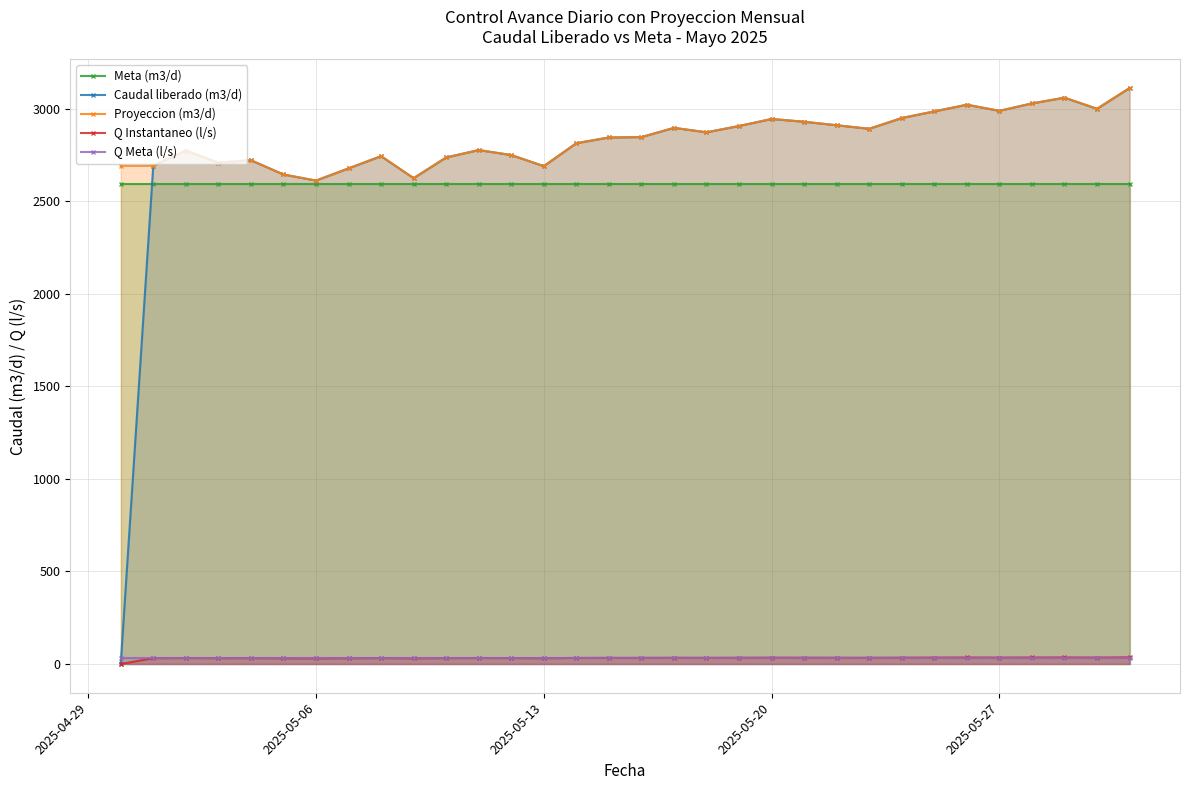

Which series has the widest spread of values?

Caudal liberado (m3/d)